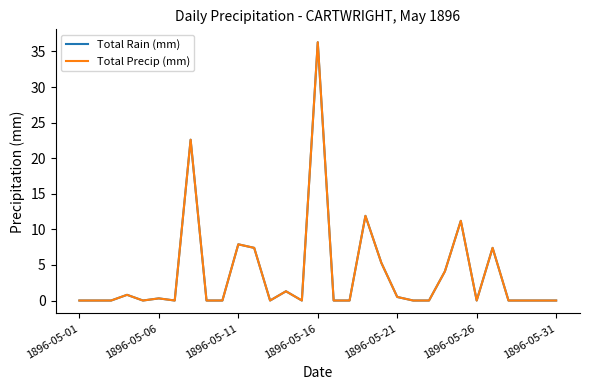

True or false: Total Precip (mm) and Total Rain (mm) cross at least once.

False